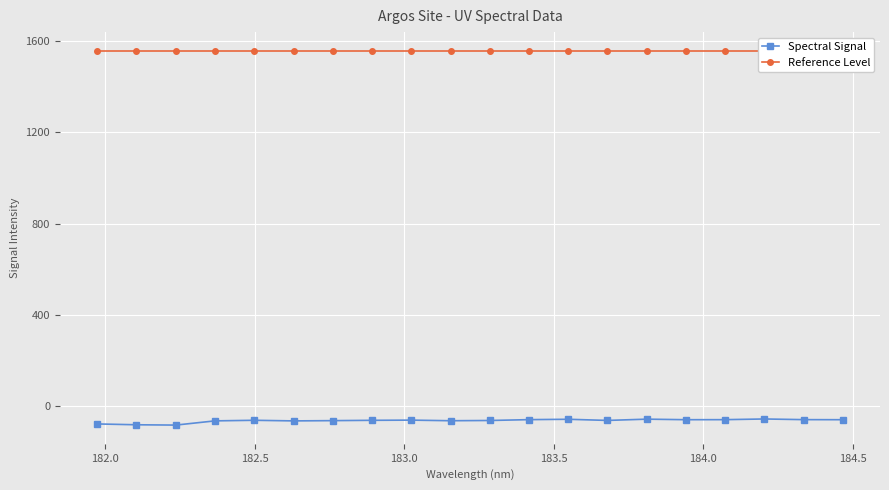

What is the value of the Spectral Signal point at the 19th from the left?

-58.0